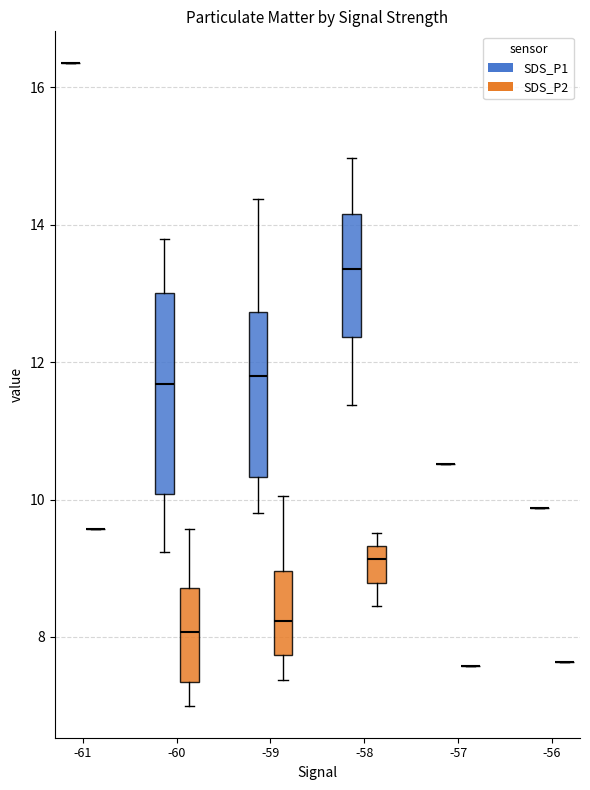

Comparing the boxes themselves (not the whiskers), which one is the tallest?

-60 (SDS_P1)